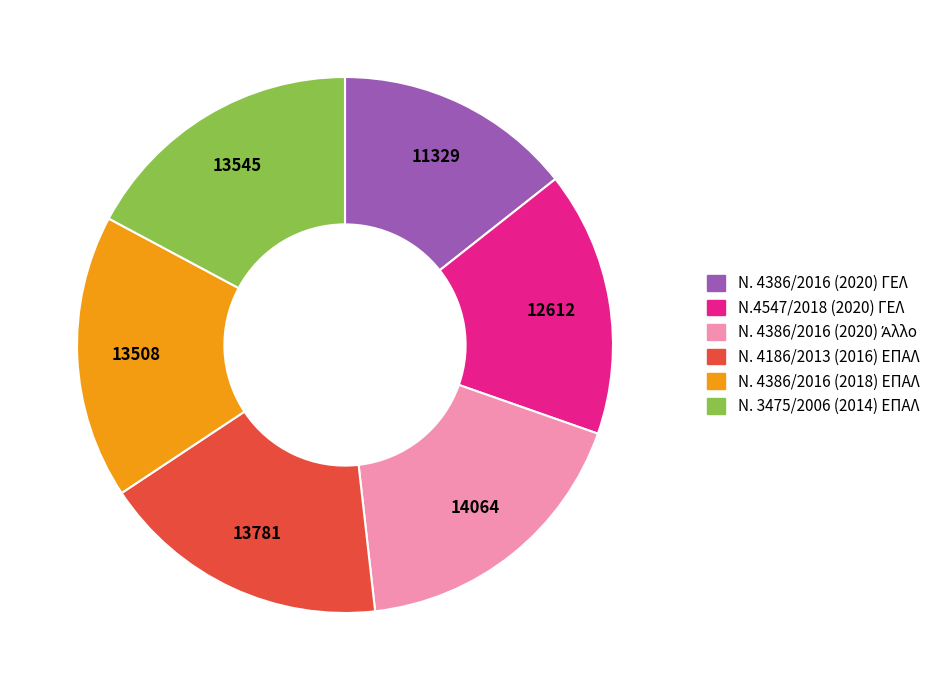

Between Ν. 3475/2006 (2014) ΕΠΑΛ and Ν. 4386/2016 (2020) ΓΕΛ, which is larger?

Ν. 3475/2006 (2014) ΕΠΑΛ